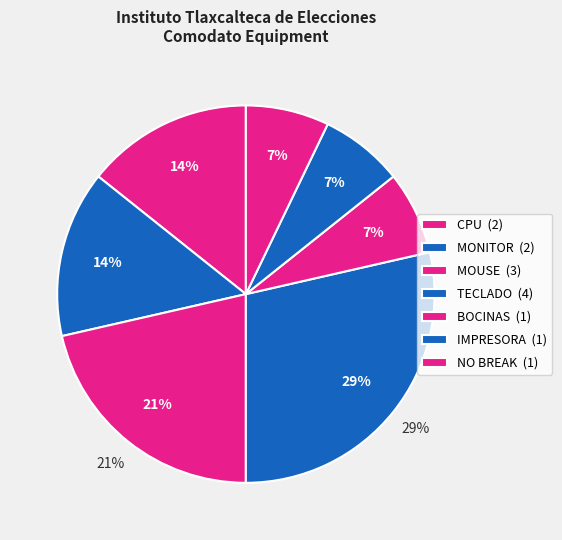

Is the sum of NO BREAK and TECLADO greater than half?

No